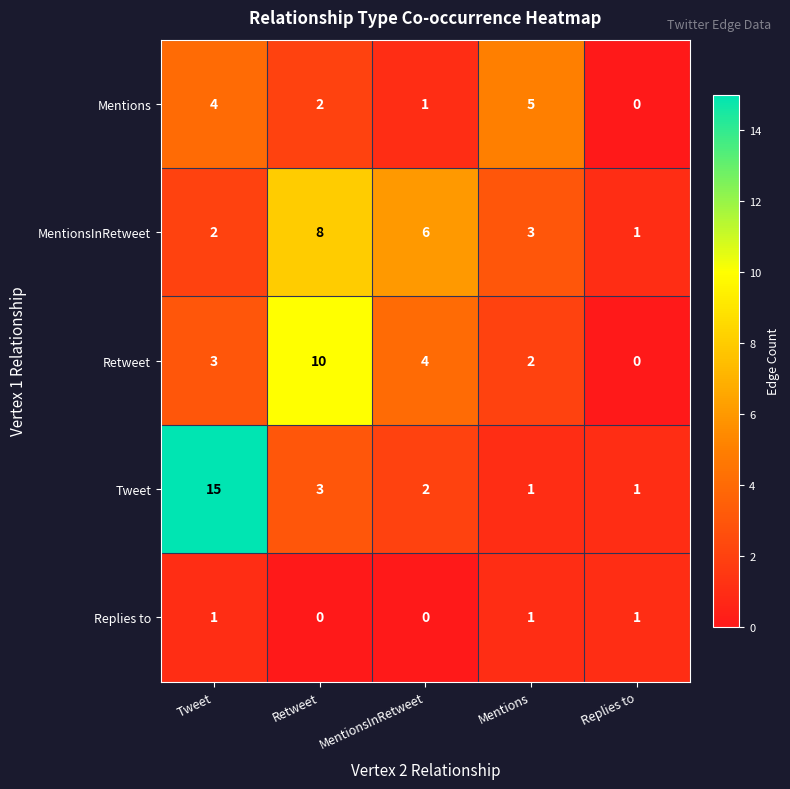

Reading left to right, transcribe all the data shown in this chart.

Mentions: Tweet=4	Retweet=2	MentionsInRetweet=1	Mentions=5	Replies to=0
MentionsInRetweet: Tweet=2	Retweet=8	MentionsInRetweet=6	Mentions=3	Replies to=1
Retweet: Tweet=3	Retweet=10	MentionsInRetweet=4	Mentions=2	Replies to=0
Tweet: Tweet=15	Retweet=3	MentionsInRetweet=2	Mentions=1	Replies to=1
Replies to: Tweet=1	Retweet=0	MentionsInRetweet=0	Mentions=1	Replies to=1